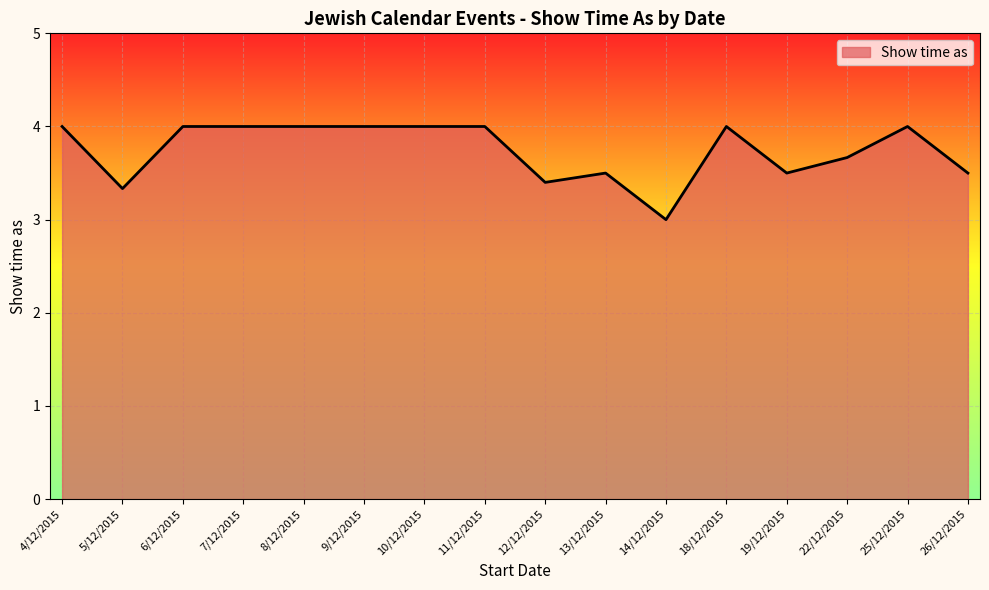

What is the greatest value displayed?

4